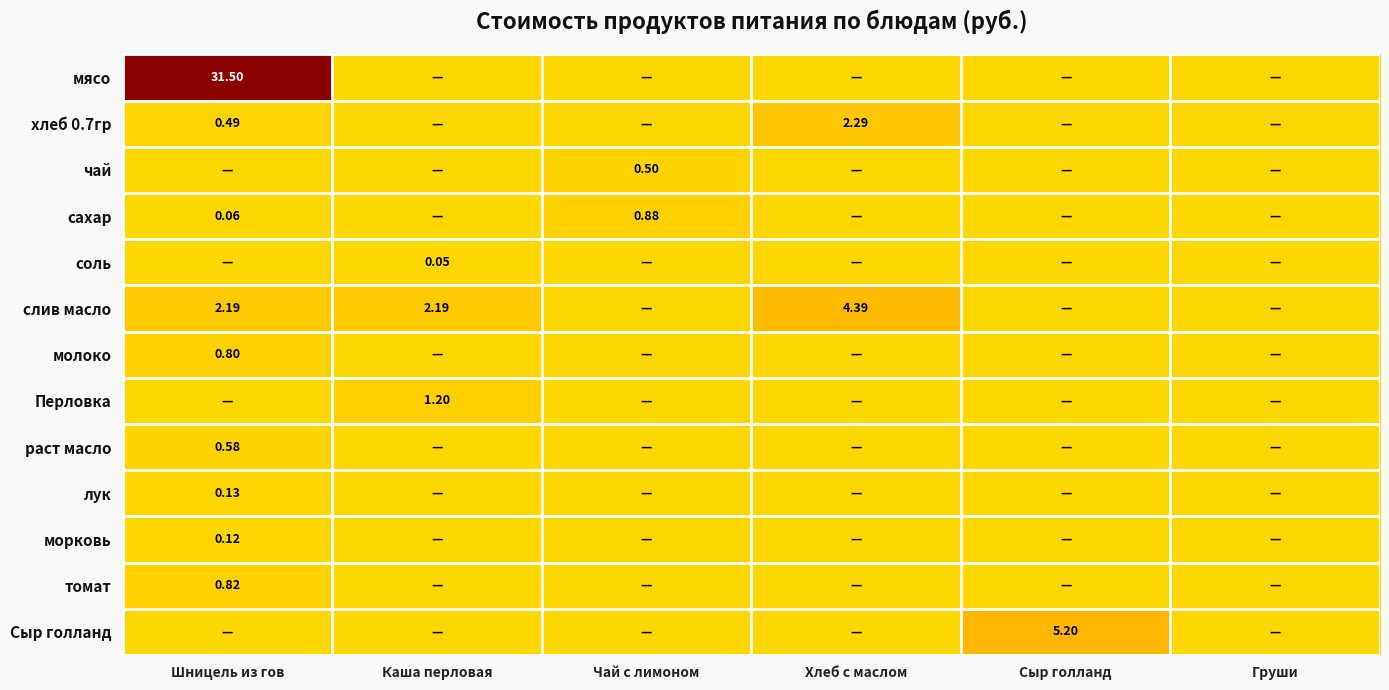

Is it true that морковь equals 0.1 at Шницель из гов?

True